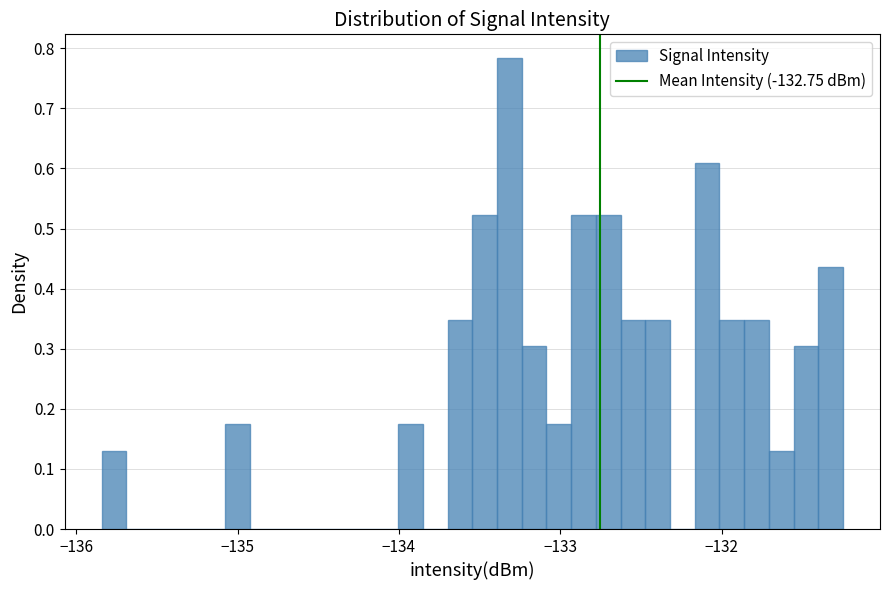

Around what value on the x-axis is the tallest bar? Give the approximate position of its centre, as read against the axis.

-133.3